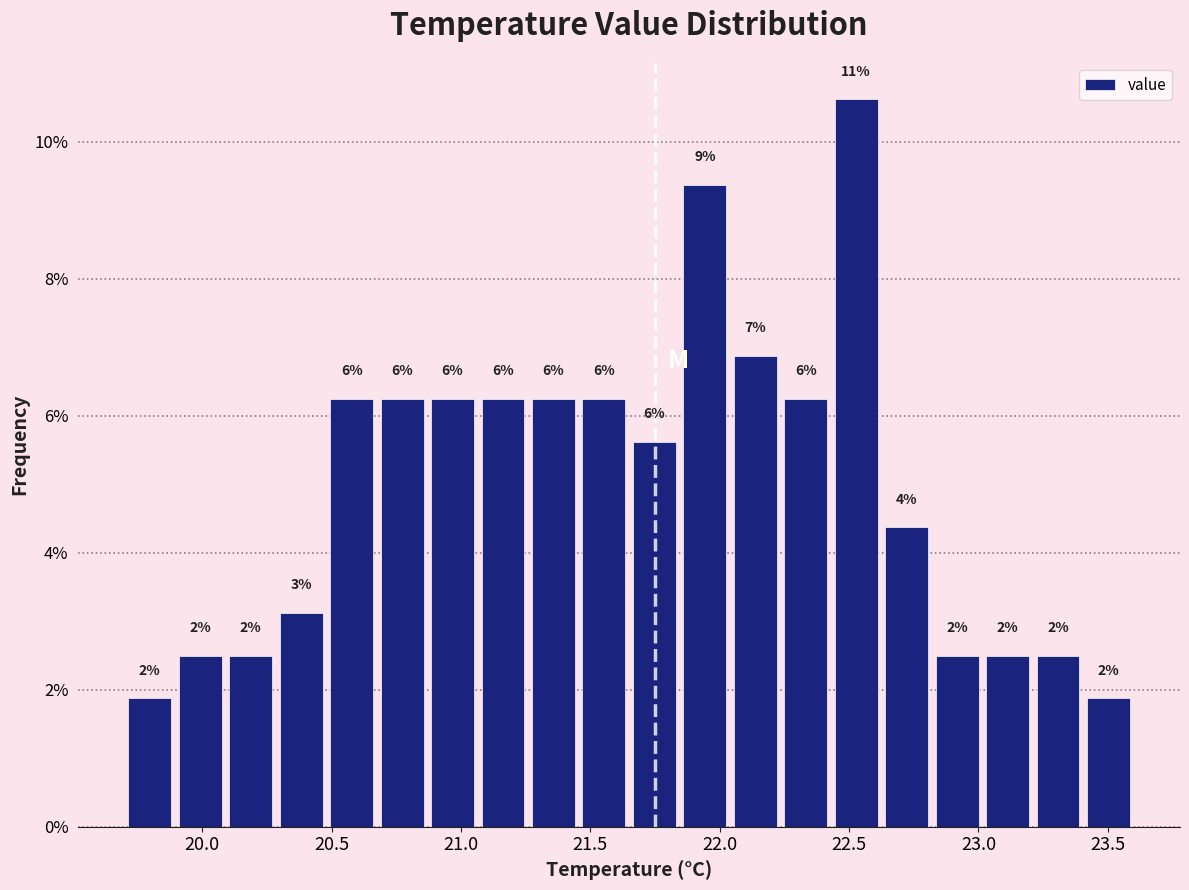

Around what value on the x-axis is the tallest bar? Give the approximate position of its centre, as read against the axis.

22.55